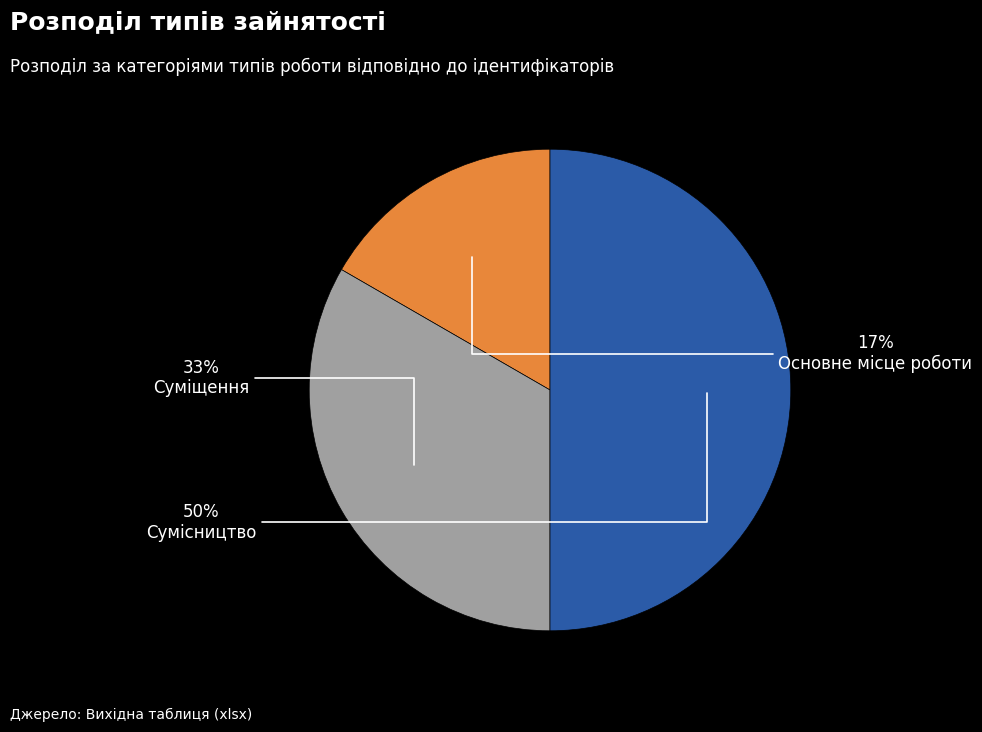

Is Основне місце роботи the majority of the pie?

No